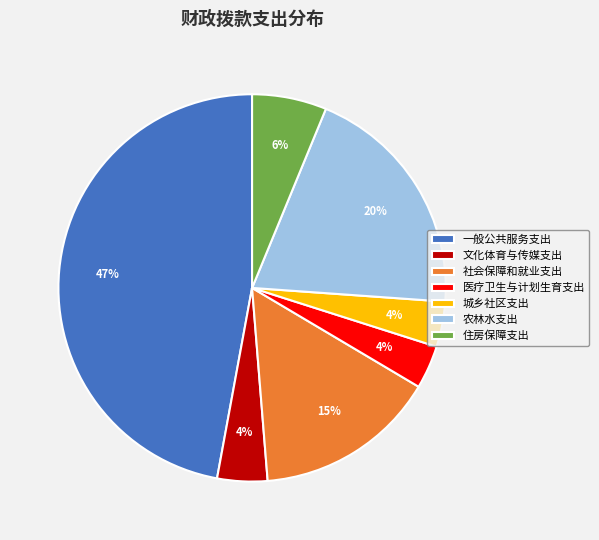

What is the largest slice in the pie chart?

一般公共服务支出